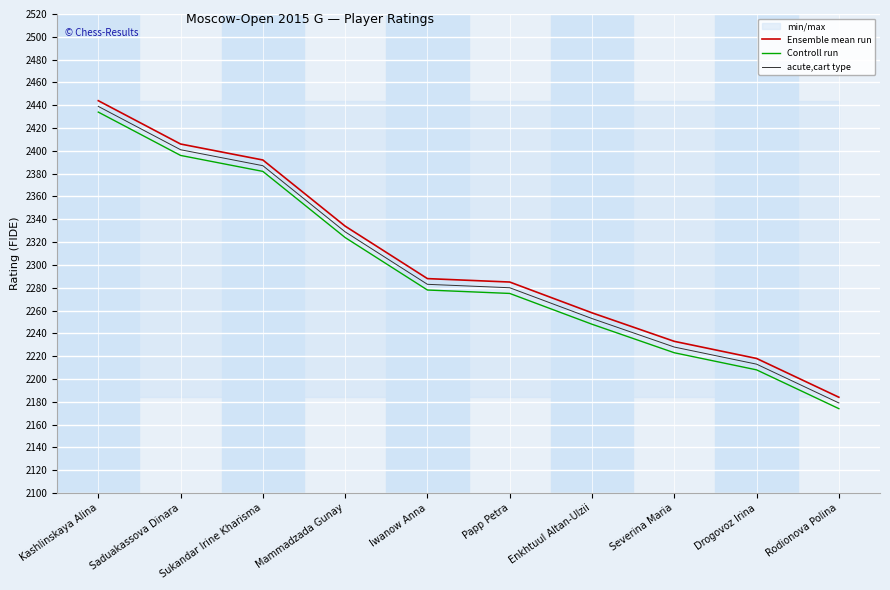

List the series in order of their peak value, lowest first.

Controll run, acute,cart type, Ensemble mean run